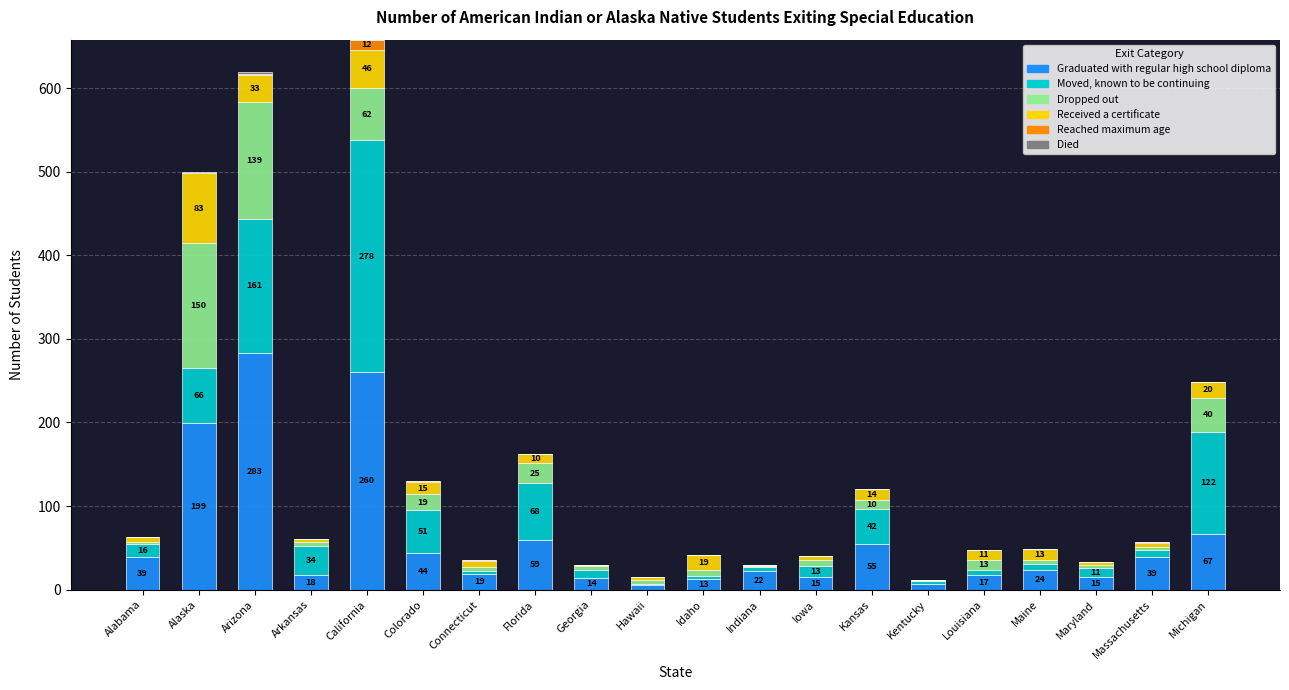

What is the sum of all Graduated with regular high school diploma values?

1214